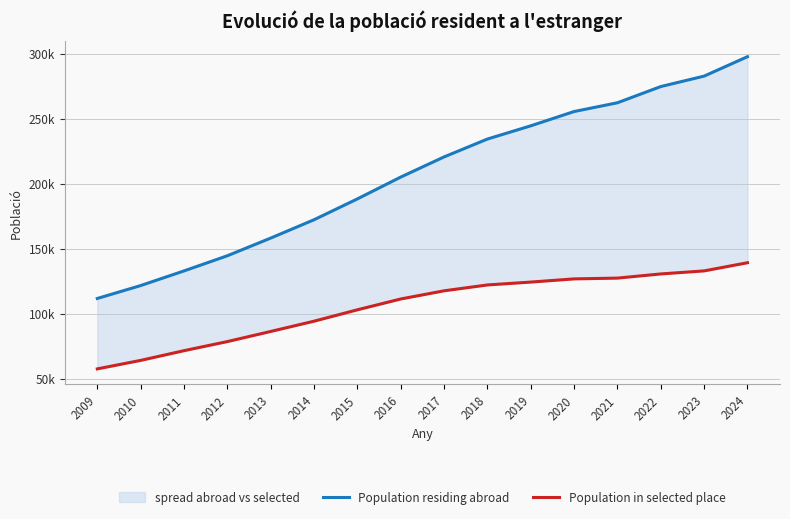

True or false: Population residing abroad has more than 1 points higher than both neighbors.

False